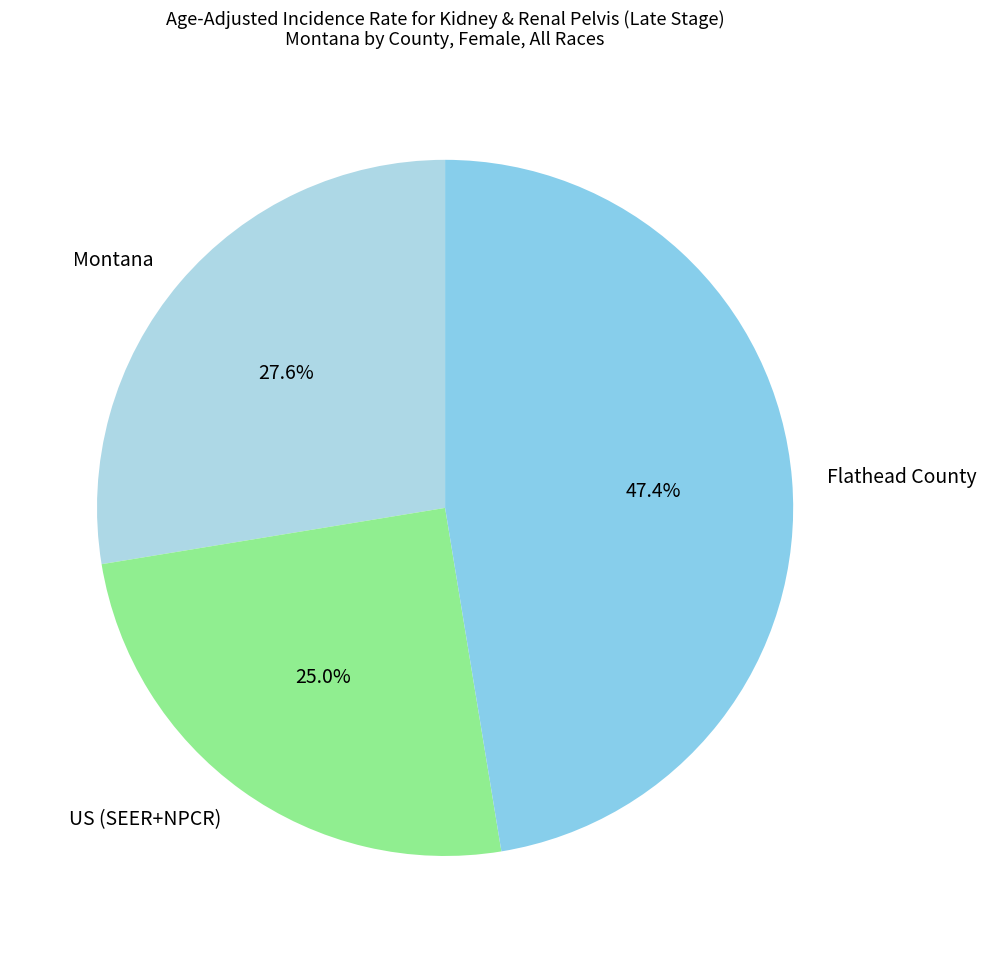

The US (SEER+NPCR) slice represents 17% of the pie. True or false?

False